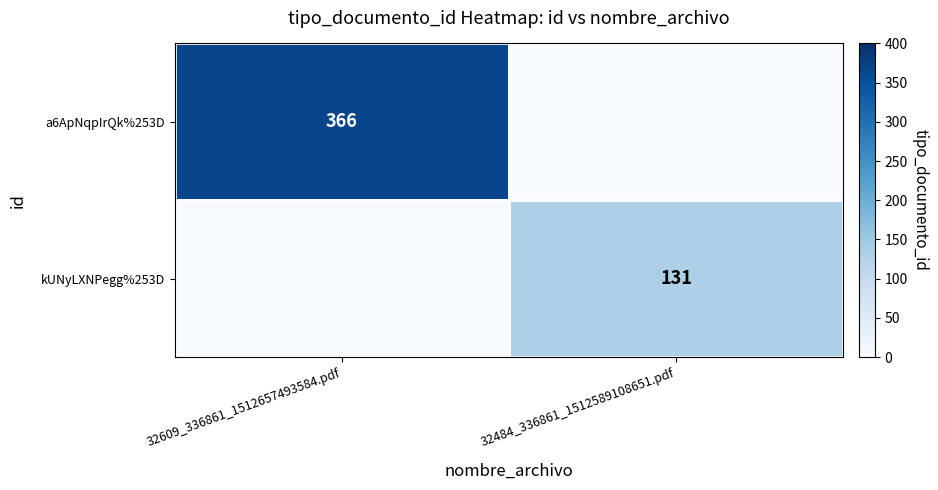

Is the value of a6ApNqpIrQk%253D at 32609_336861_1512657493584.pdf greater than the value of kUNyLXNPegg%253D at 32484_336861_1512589108651.pdf?

Yes